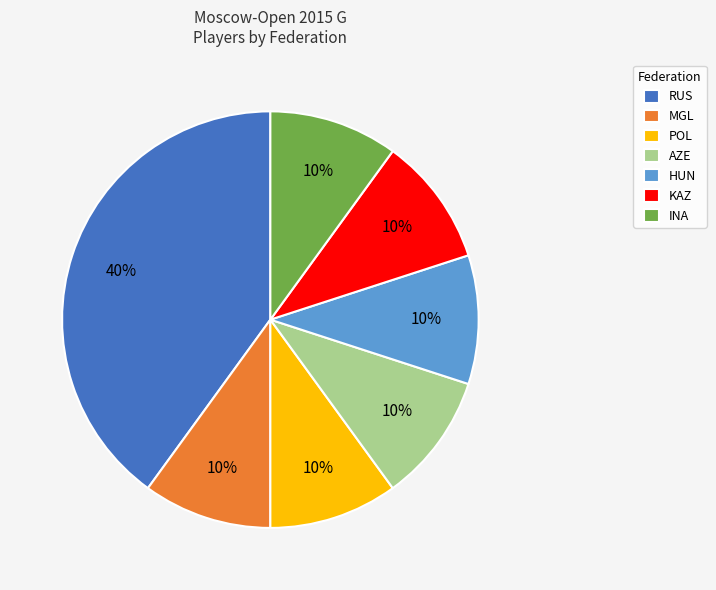

Is it true that HUN is 18% of the pie?

False